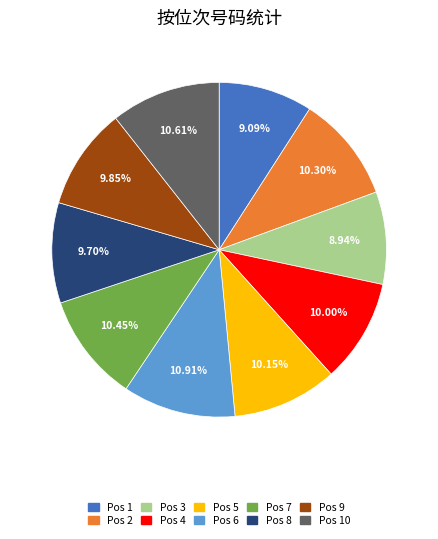

Is there any slice that represents more than half of the pie?

No